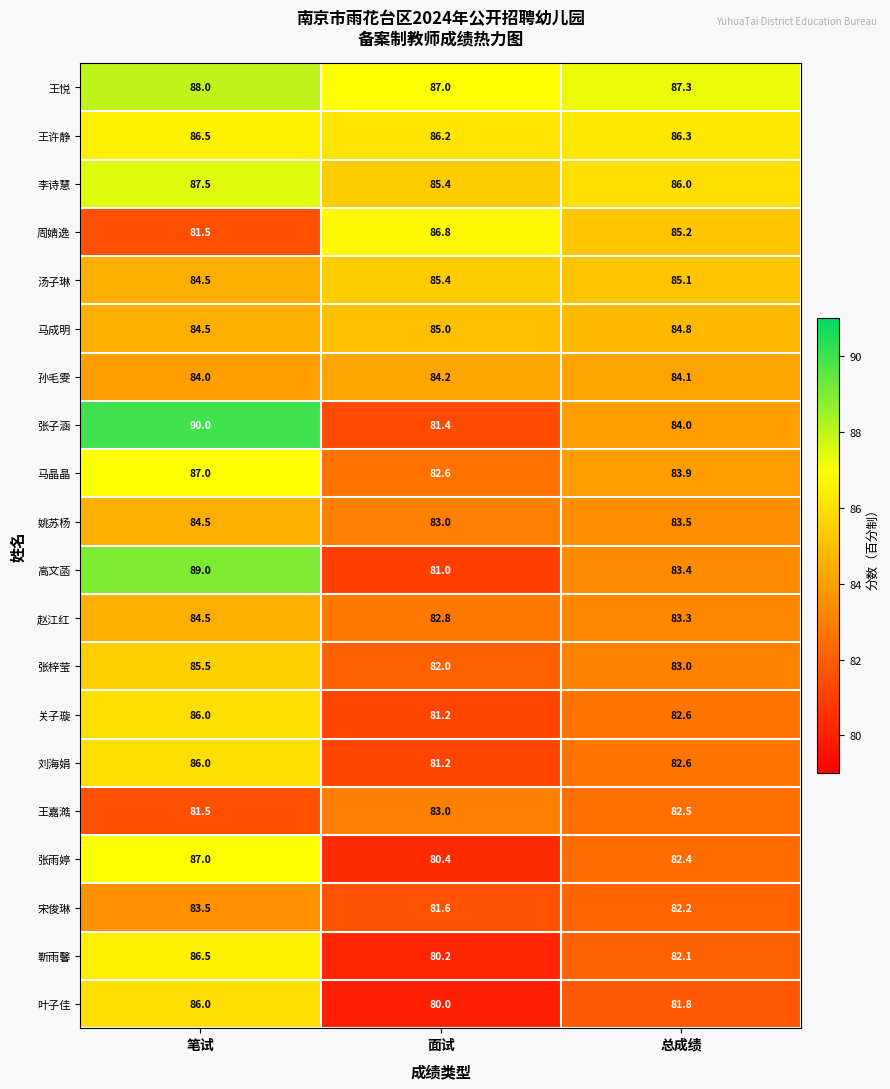

What is the sum of all 刘海娟 values?

249.8